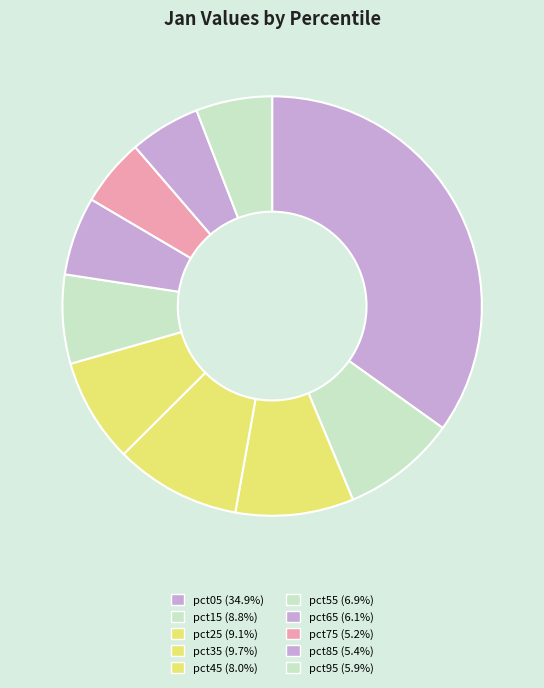

Count the number of slices in the pie.

10